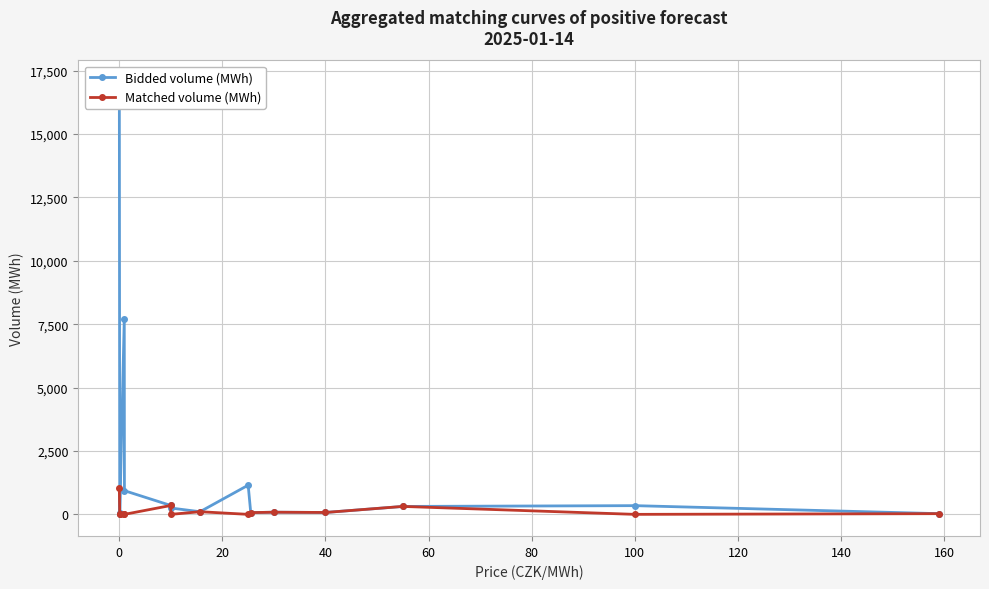

What is the difference between the maximum and minimum values in the Matched volume (MWh) series?

1023.0